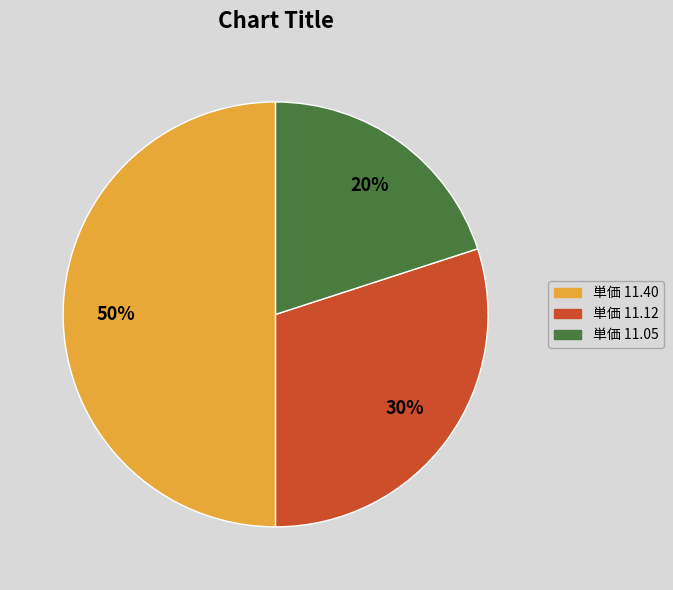

To the nearest percent, what is the average slice percentage?

33%